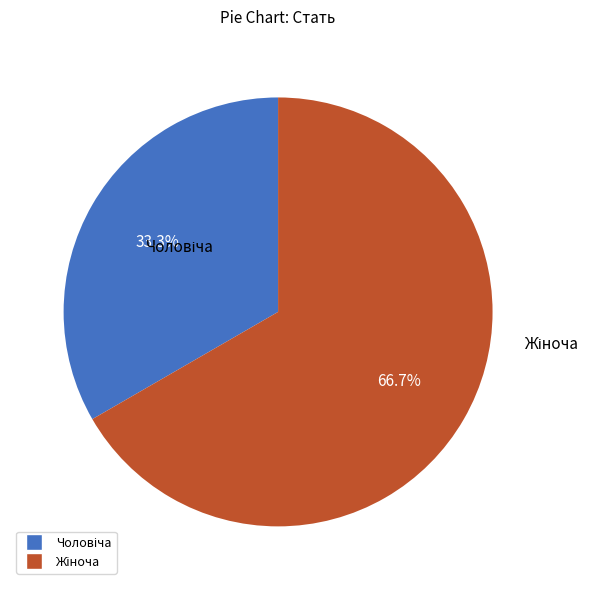

Does any single category account for the majority?

Yes